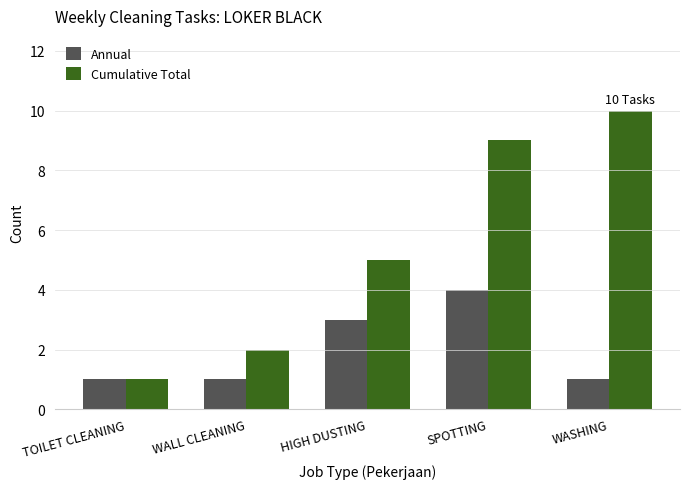

At which category is the sum across all series the highest?

SPOTTING